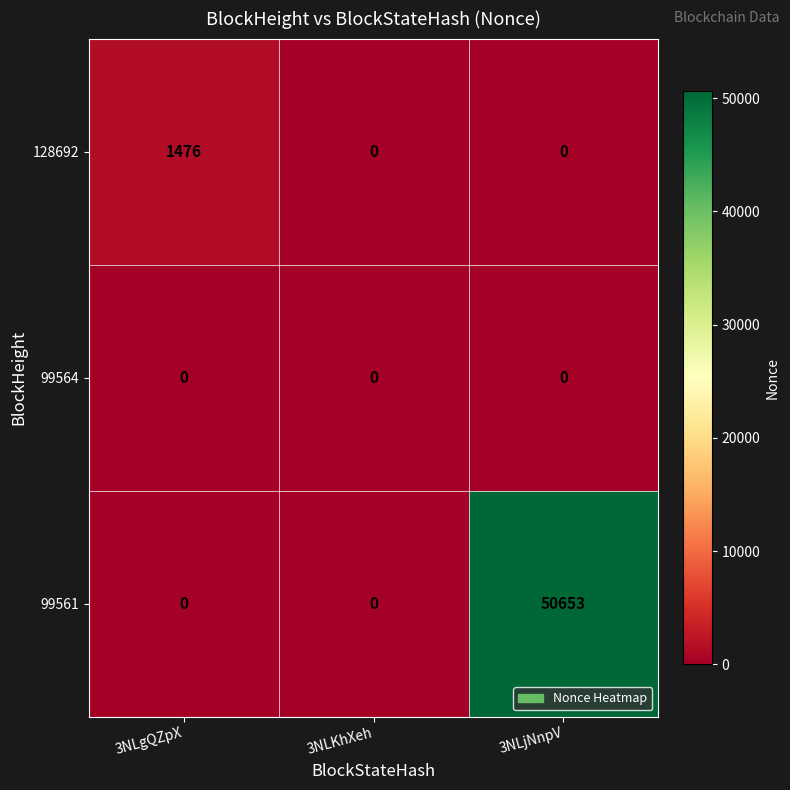

The value of 99564 at 3NLjNnpV is 0. True or false?

True